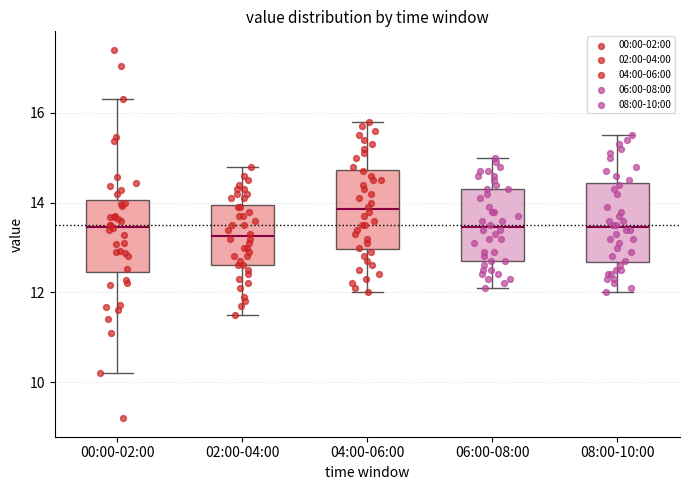

Which box's median line is the highest?

04:00-06:00